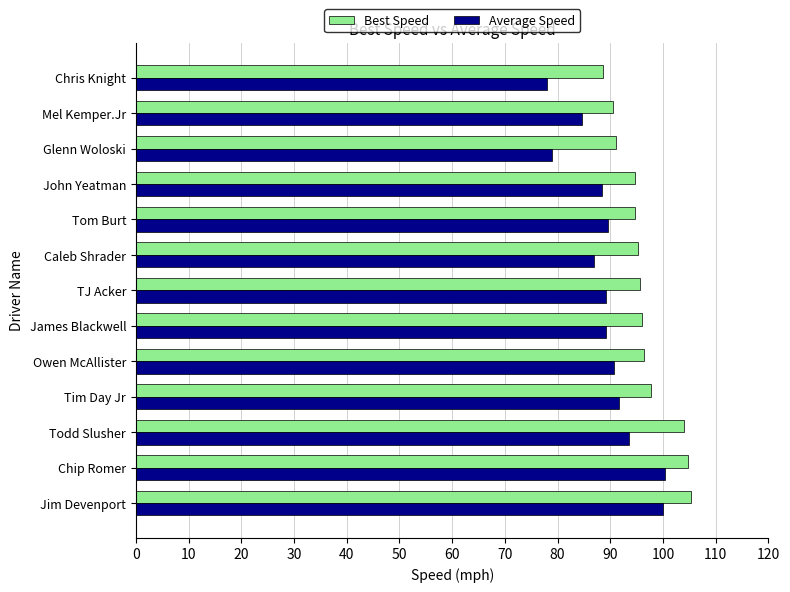

True or false: Best Speed has a value of 91.1 at Glenn Woloski.

True